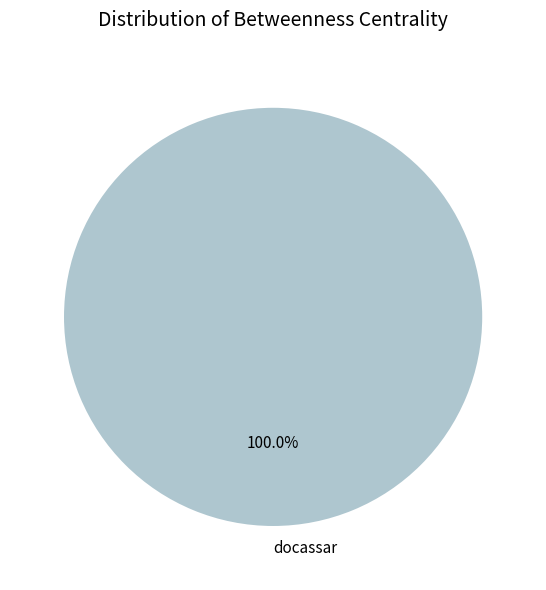

Rank the categories by value from lowest to highest.

docassar